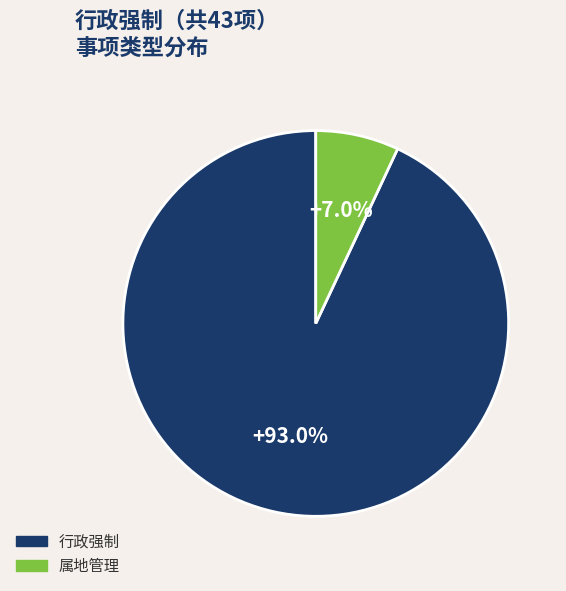

Rank the categories by value from lowest to highest.

属地管理, 行政强制